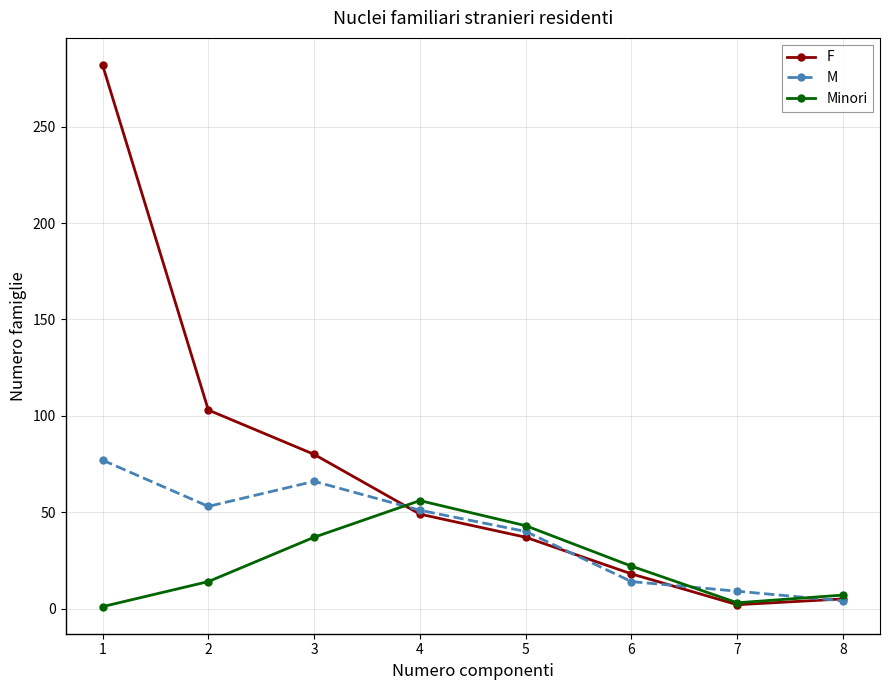

Is the value of Minori at 7 greater than the value of M at 4?

No